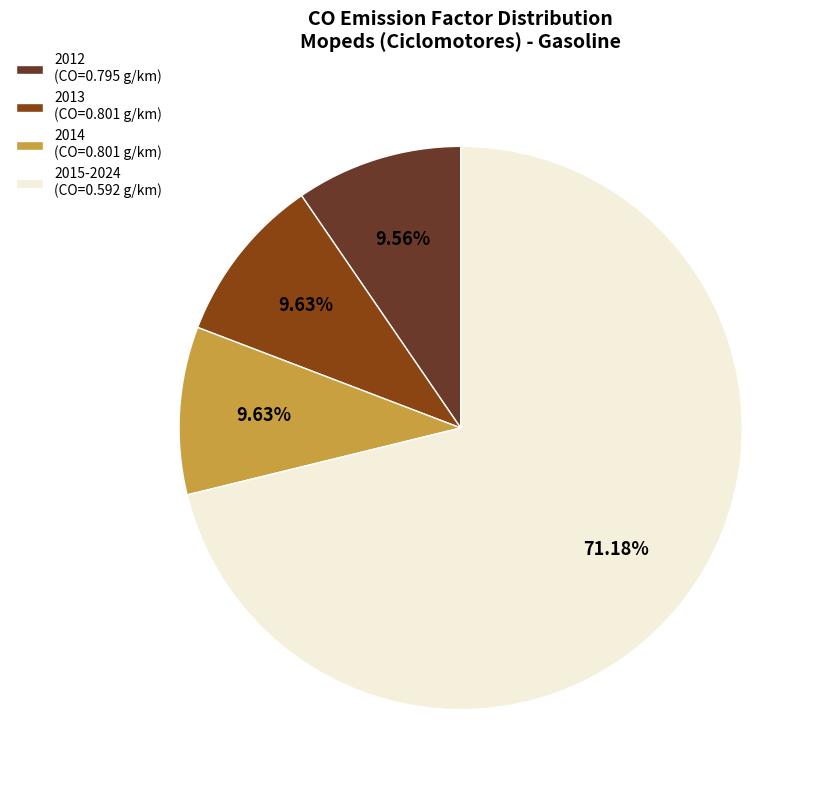

What is the majority slice?

2015-2024 (CO=0.592 g/km)